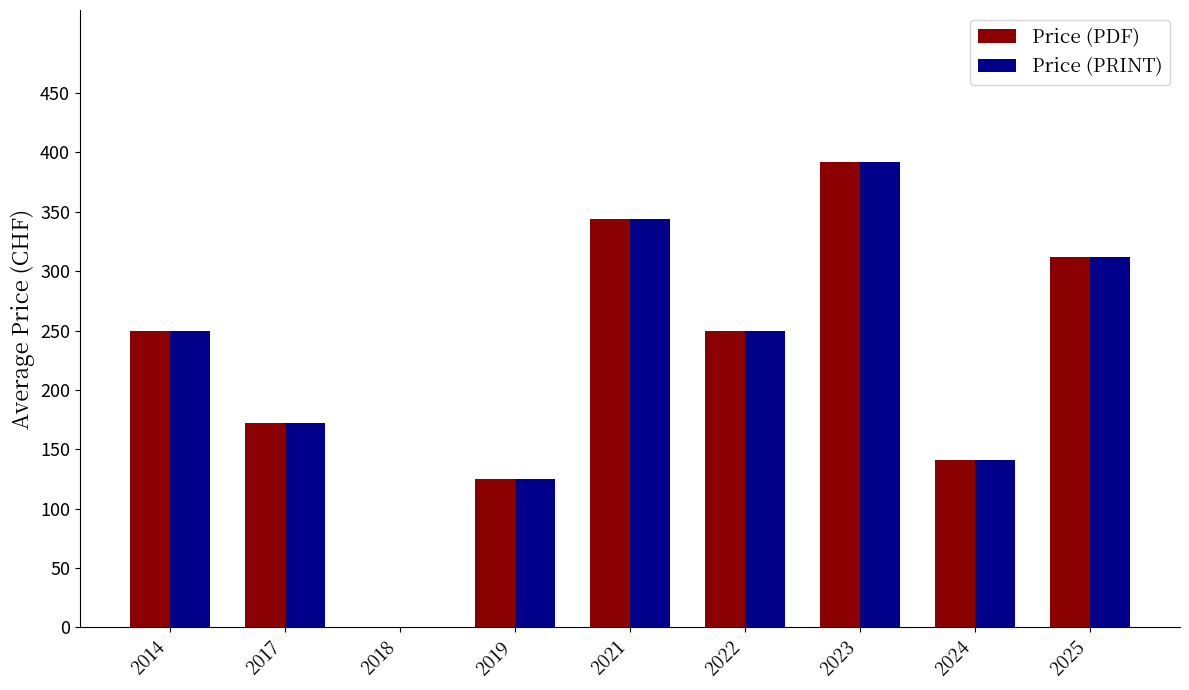

What is the sum of all Price (PDF) values?

1985.9